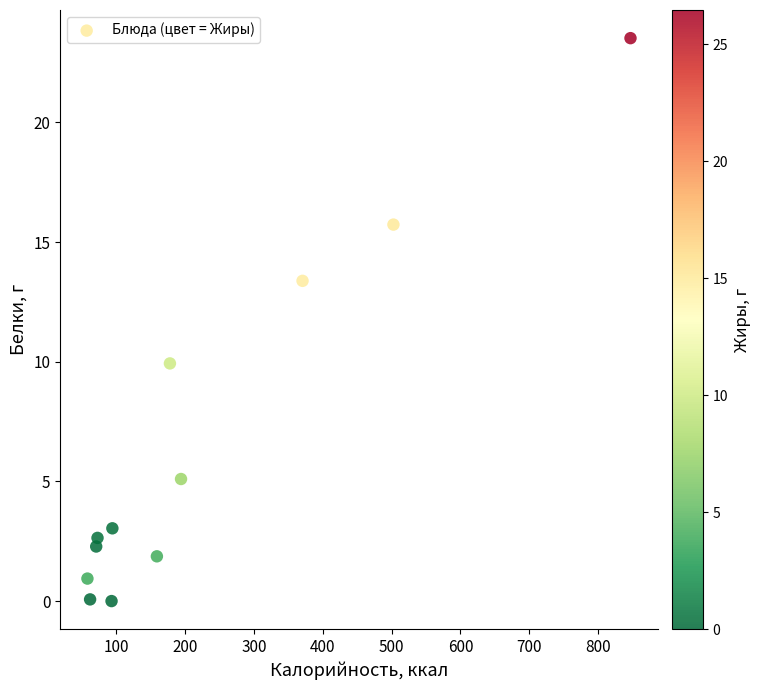

What Y value in the scatter plot is closest to 11?

9.9